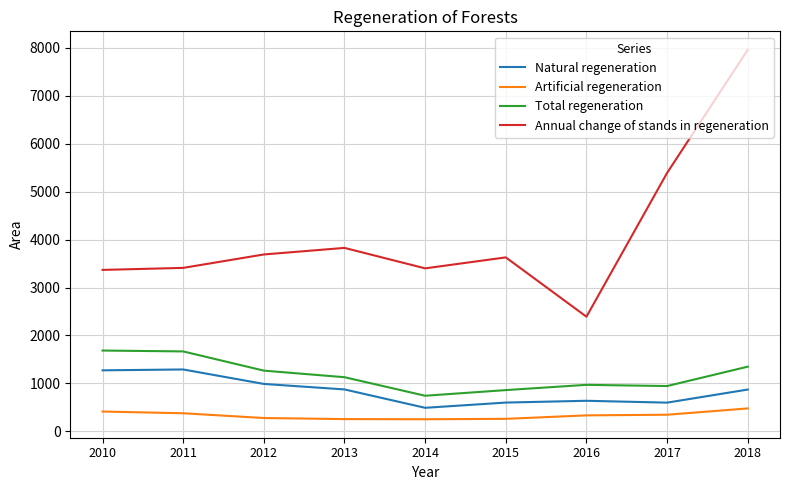

What is the sum of the Artificial regeneration values at 2010 and 2016?

745.8